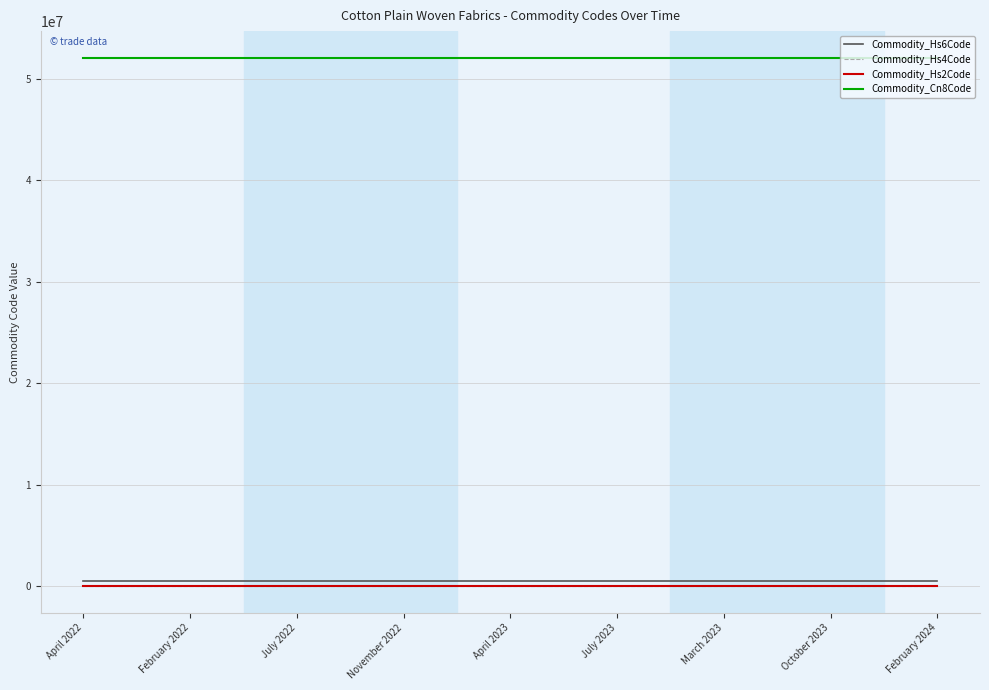

True or false: Commodity_Hs4Code and Commodity_Cn8Code cross at least once.

False